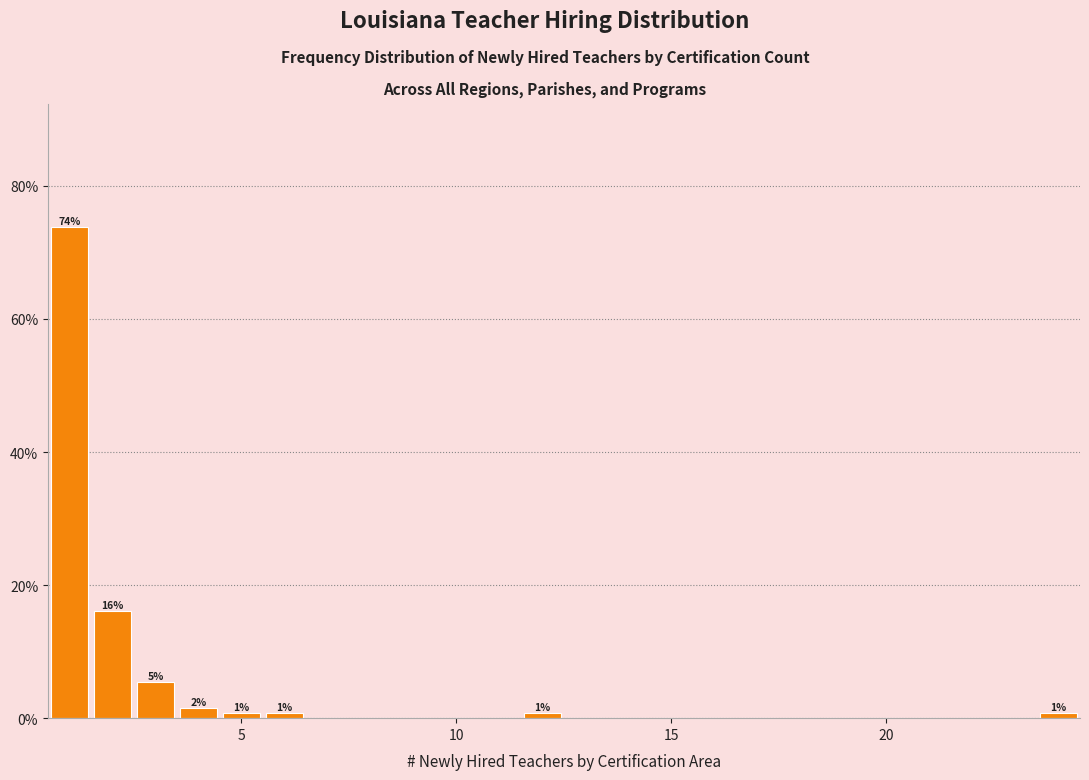

Read against the x-axis, roughly where is the centre of the tallest bar?

1.0